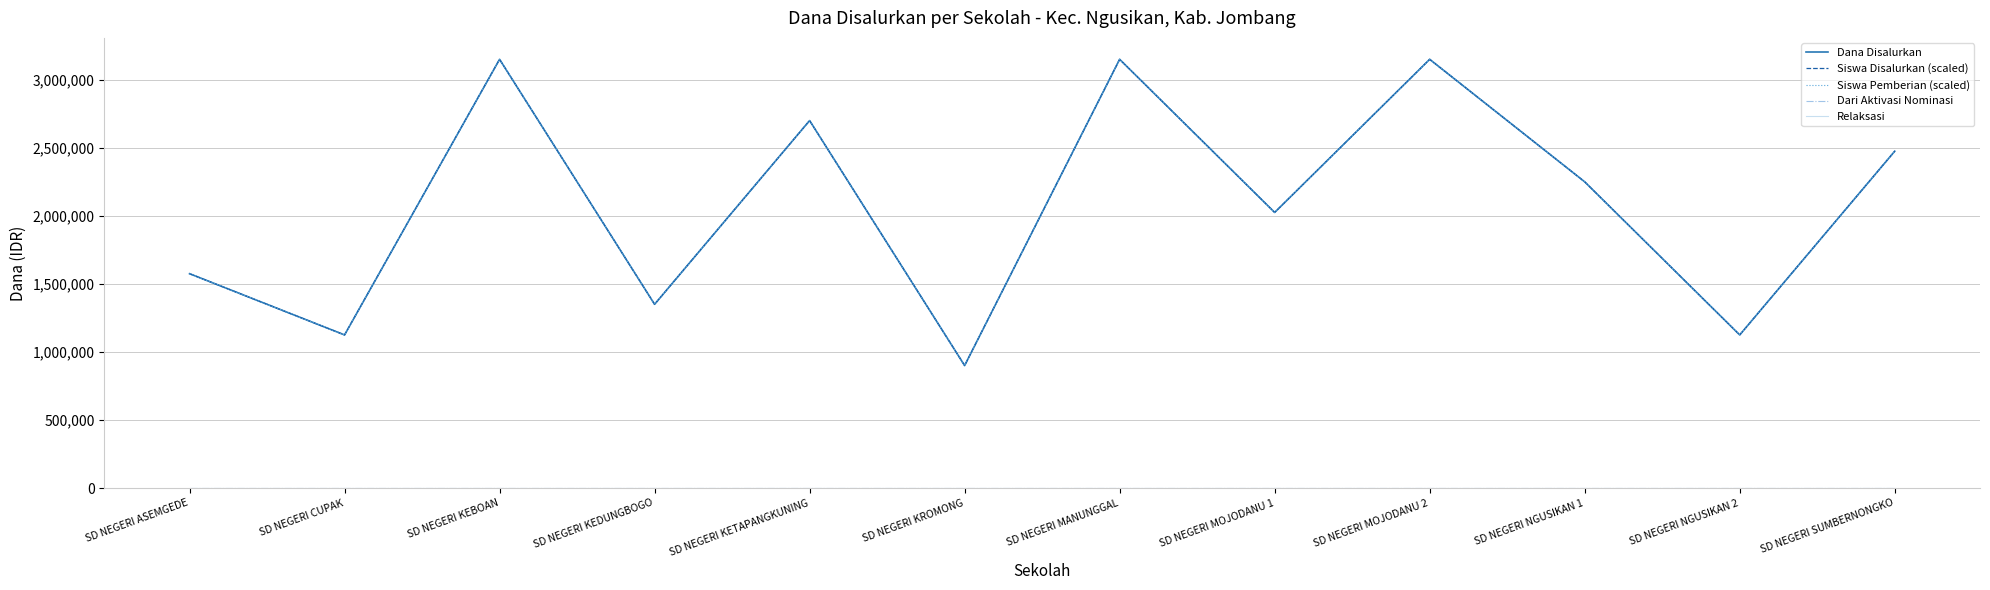

In Siswa Disalurkan (scaled), how many points are lower than both neighbors (excluding endpoints)?

5